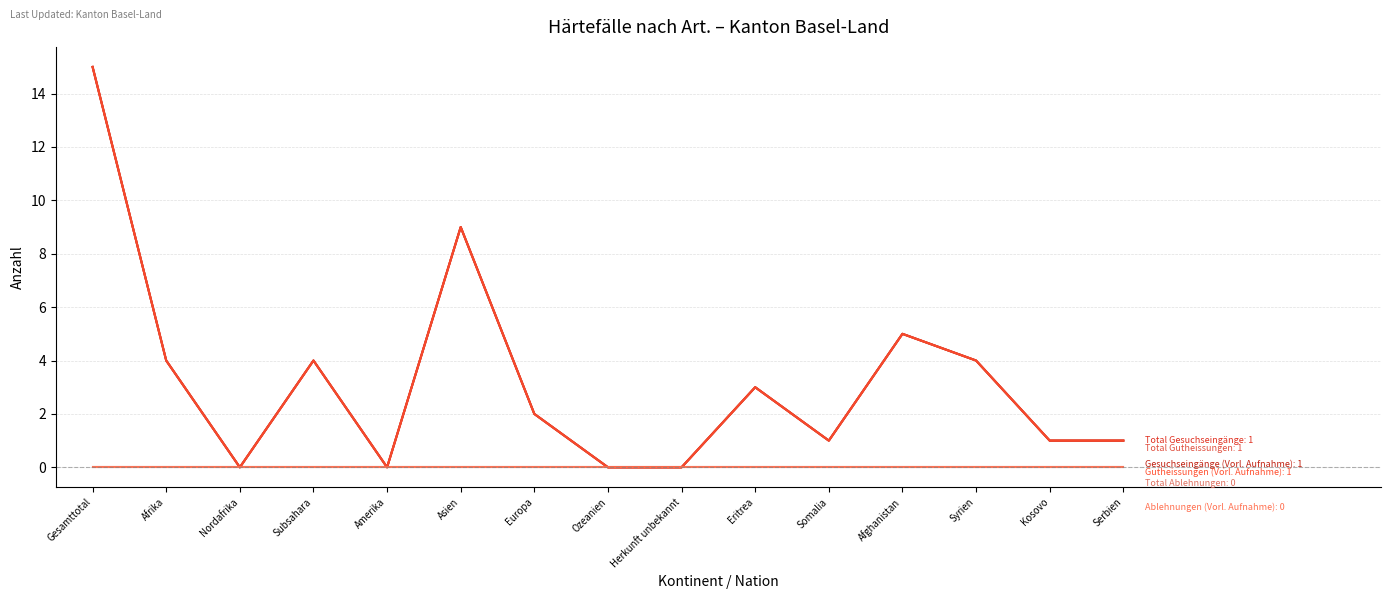

Does the chart have visible grid lines?

Yes